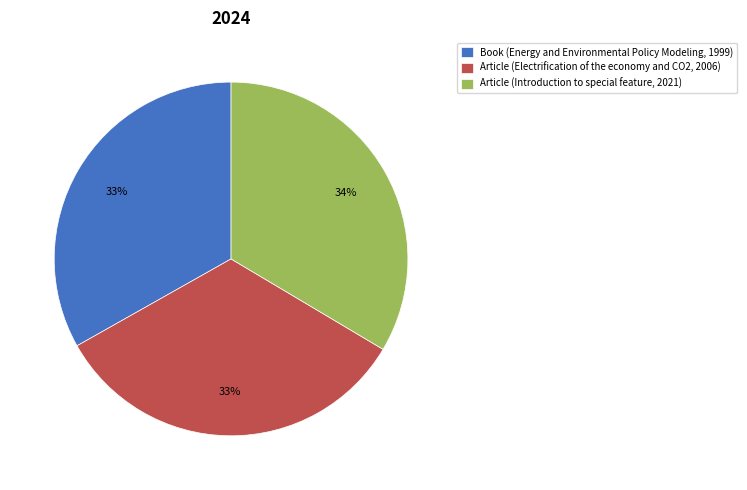

True or false: Book (Energy and Environmental Policy Modeling, 1999) accounts for 39% of the total.

False